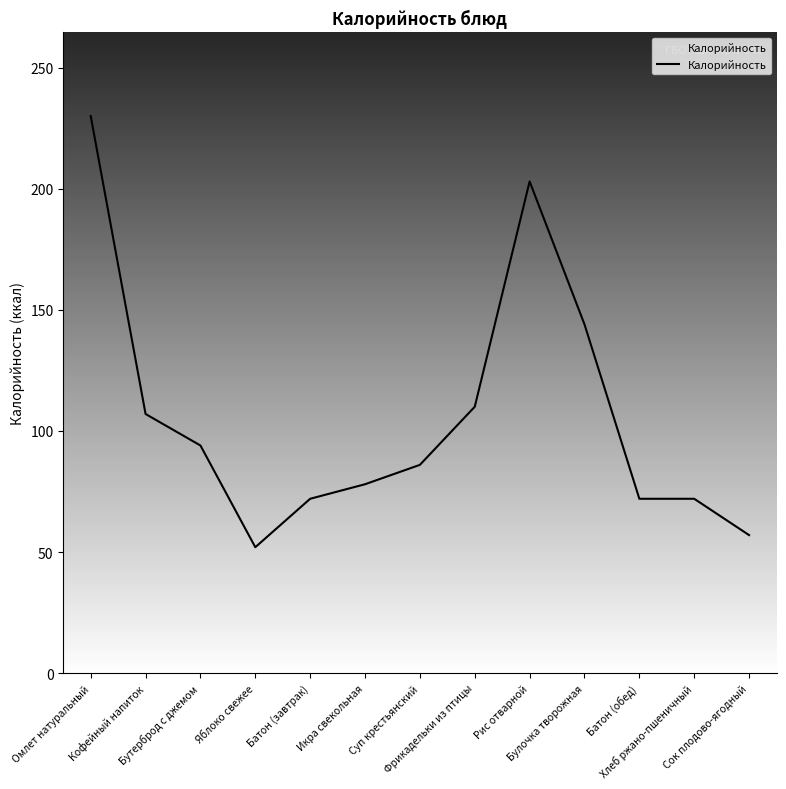

Reading left to right, what are all the values shown in this chart?

230	107	94	52	72	78	86	110	203	144	72	72	57